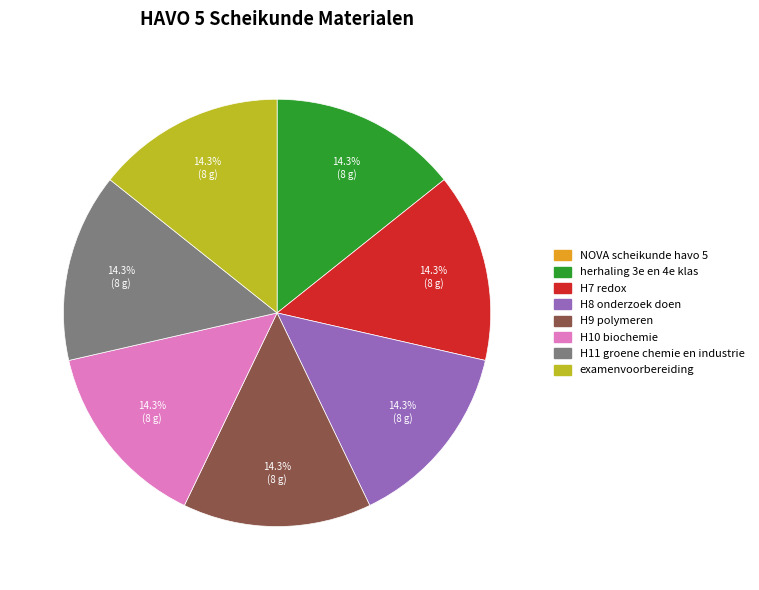

Is the sum of H7 redox and H9 polymeren greater than half?

No